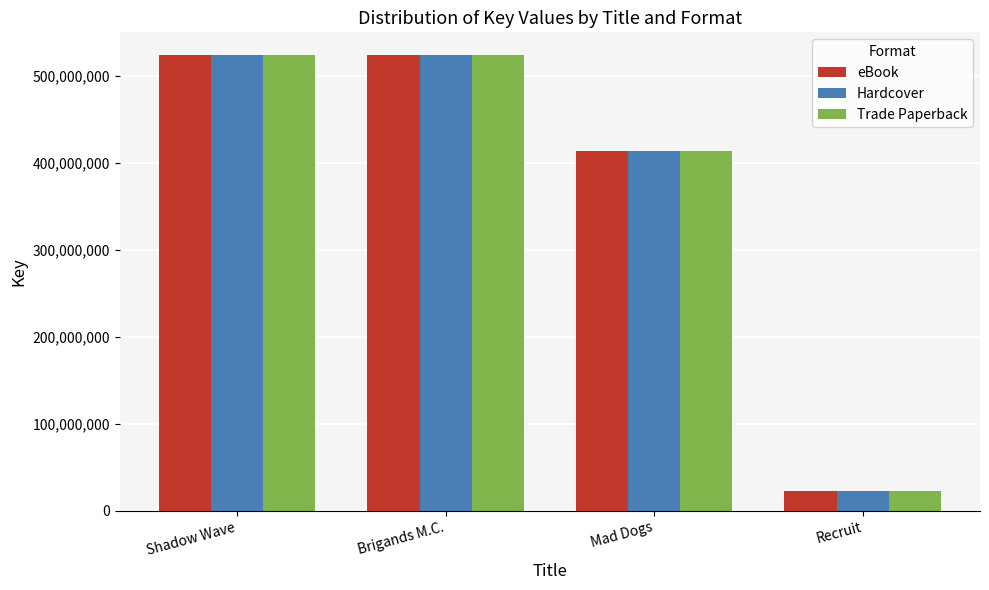

What position from the right is Shadow Wave?

4